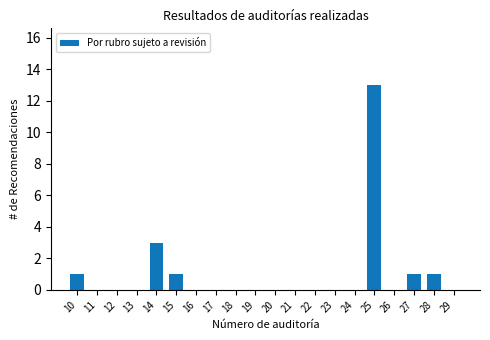

True or false: the data shows 0 at 23.

True